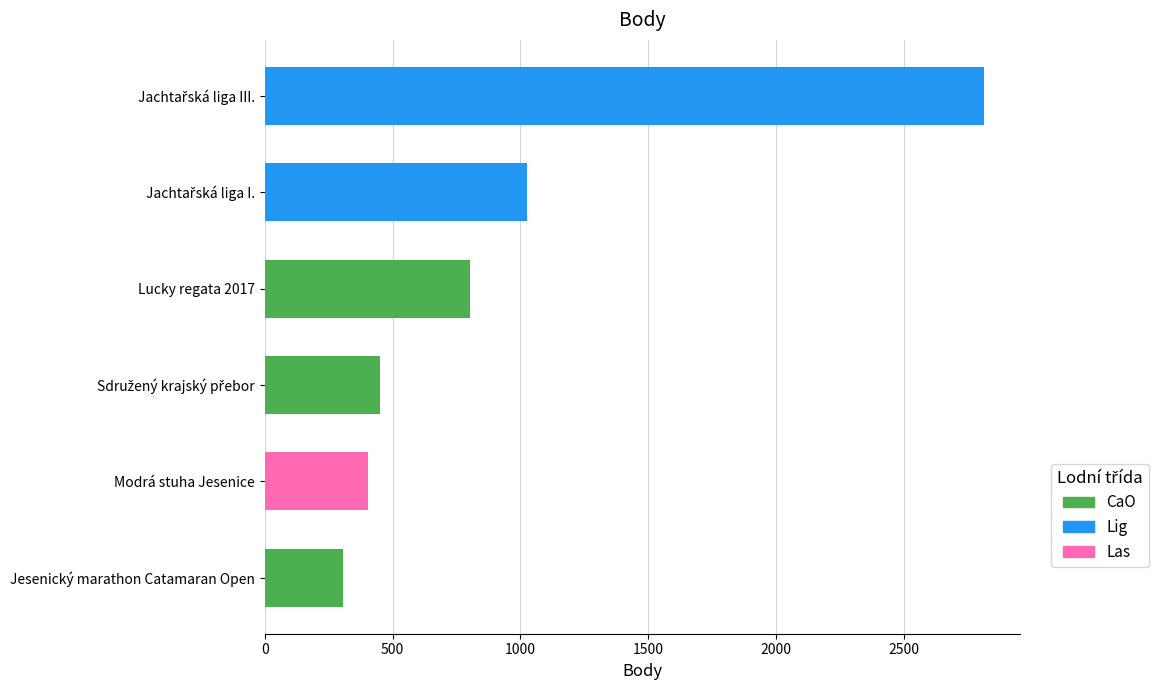

Which category has the lowest value across all series?

Jesenický marathon Catamaran Open